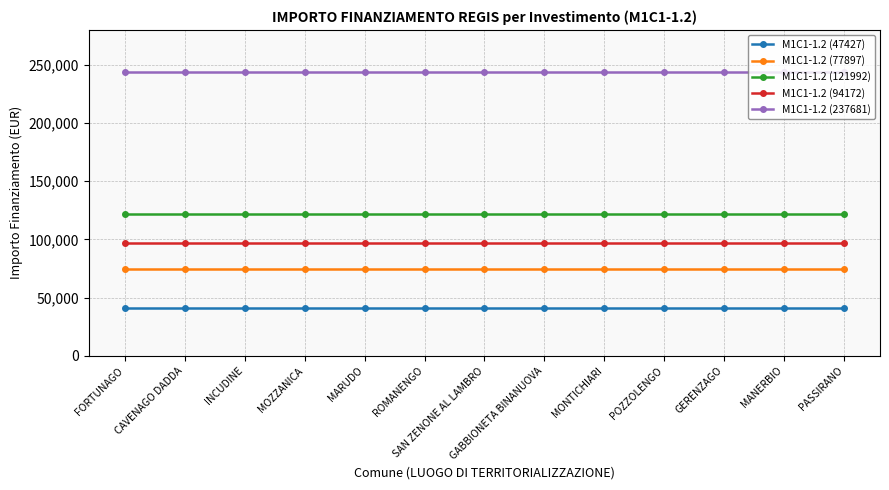

What is the value of the M1C1-1.2 (121992) point at the 12th from the left?

121992